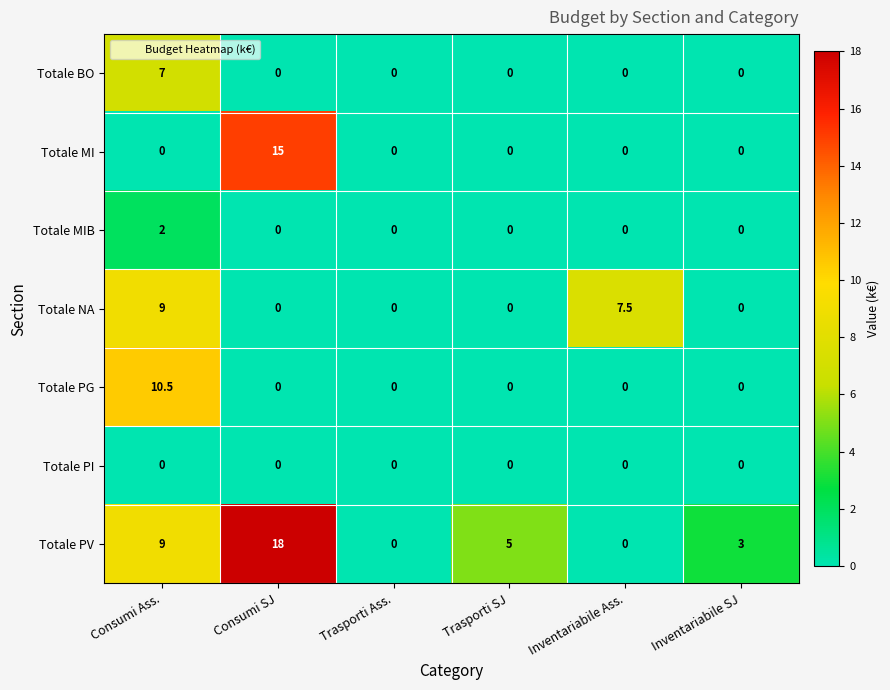

What is the spread (max minus min) of values at Consumi Ass.?

10.5